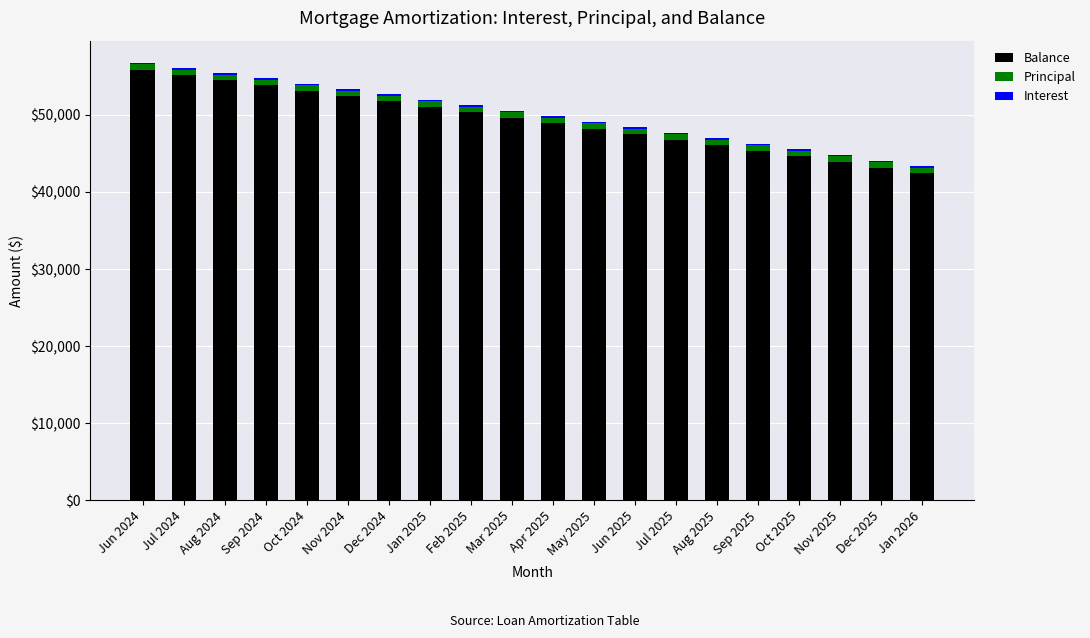

Are the bars grouped side by side (vs. stacked)?

No